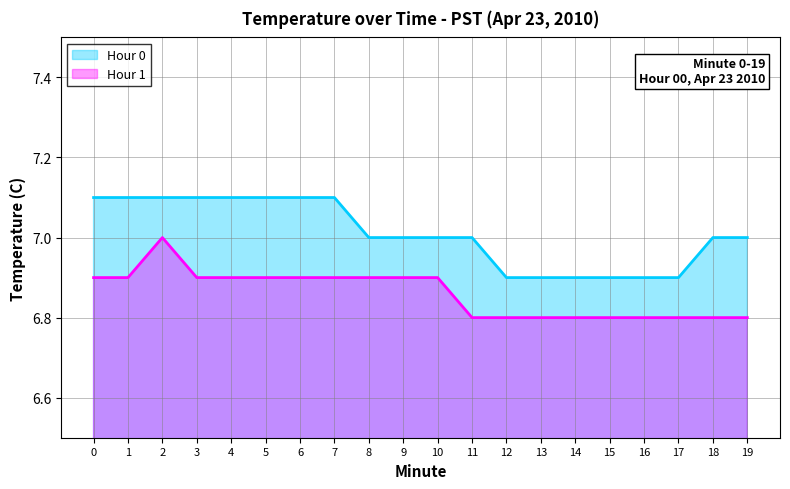

What is the difference between the highest and lowest values at 2?

0.1